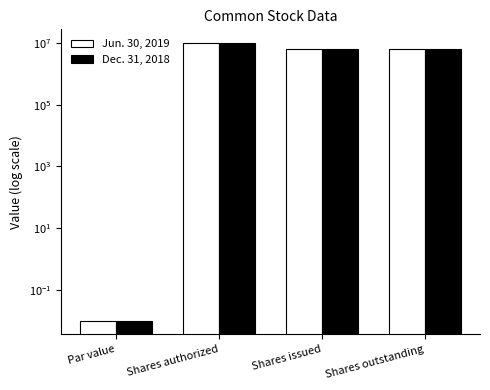

What is the difference between the second highest and minimum values in the Jun. 30, 2019 series?

6599912.0